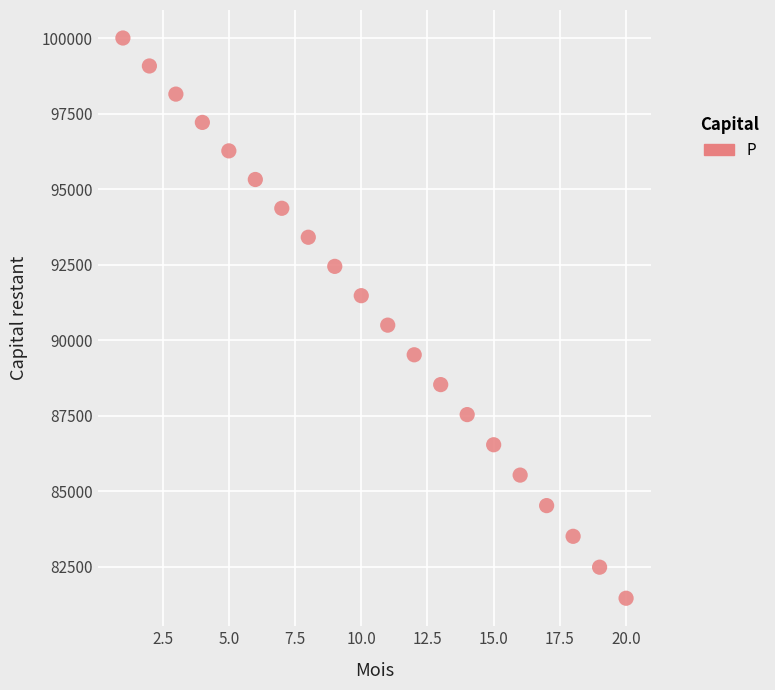

What Y value in the scatter plot is closest to 90726?

90493.8